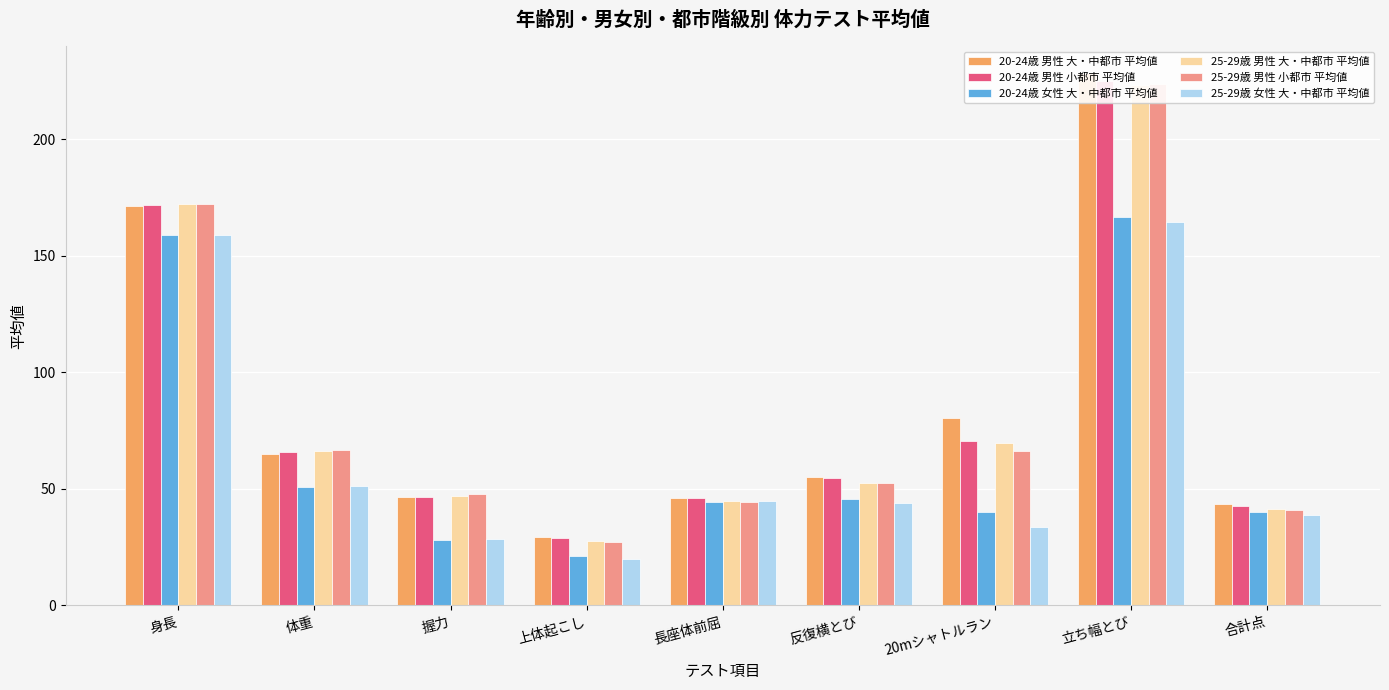

What is the minimum value shown in the chart?

19.7